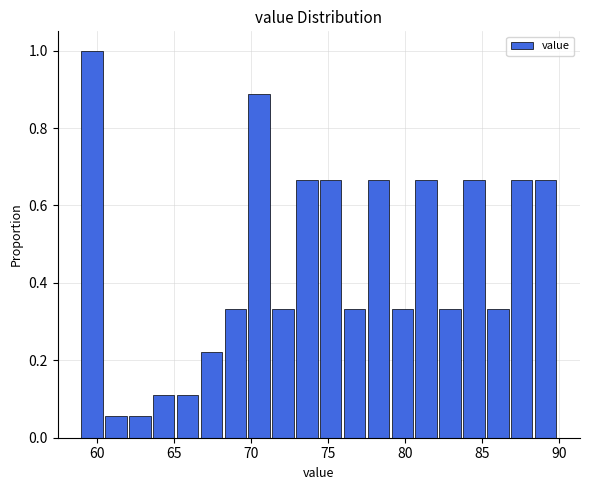

Read against the x-axis, roughly where is the centre of the tallest bar?

59.5